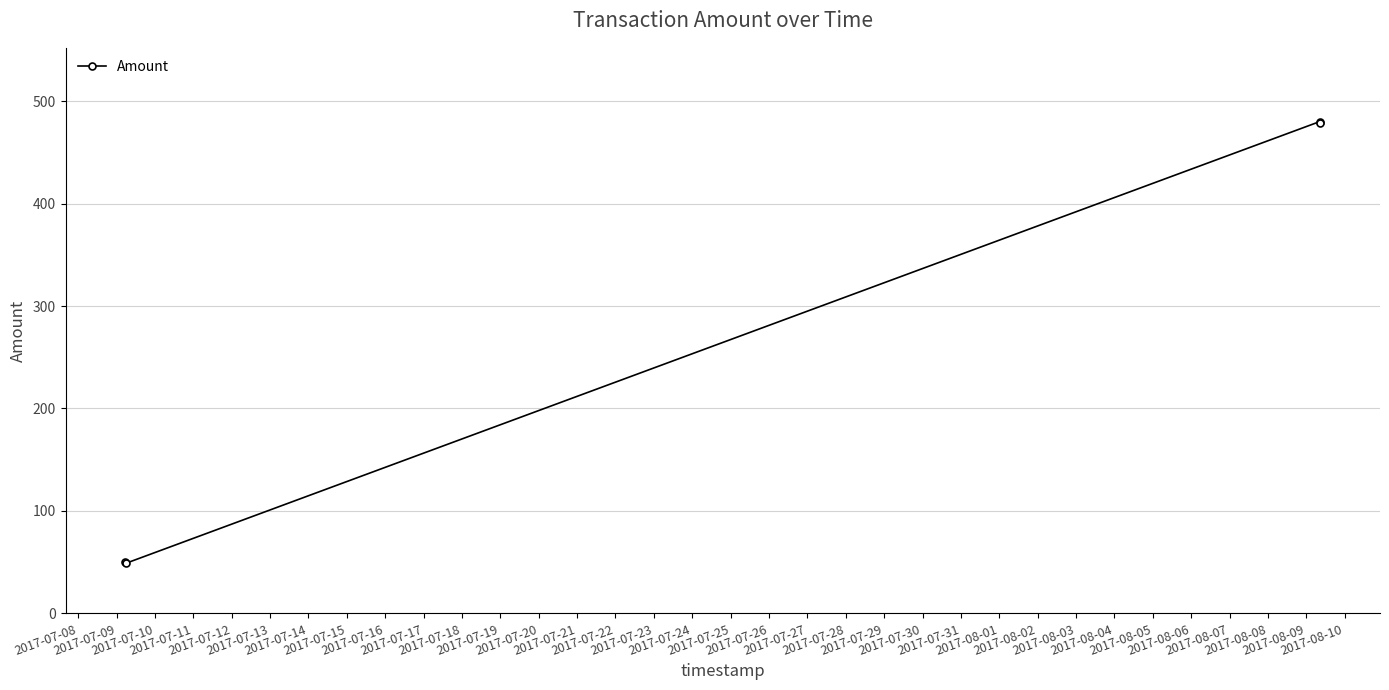

What is the minimum value shown in the chart?

49